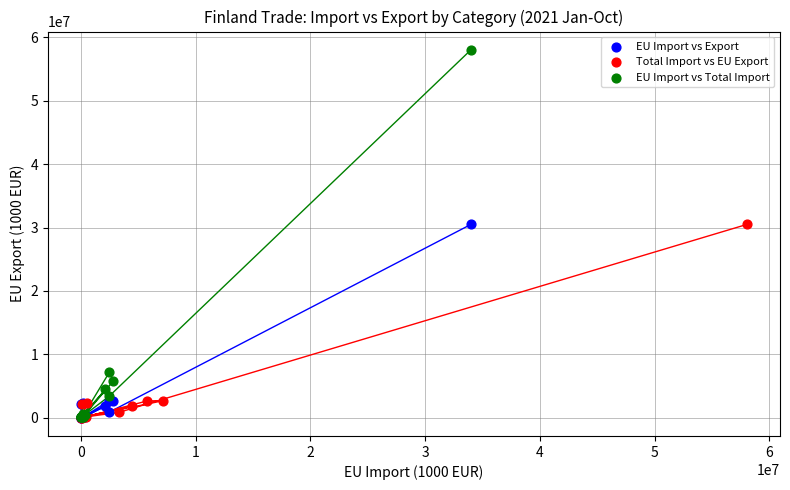

What are all the series names shown in the legend?

EU Import vs Export, Total Import vs EU Export, EU Import vs Total Import